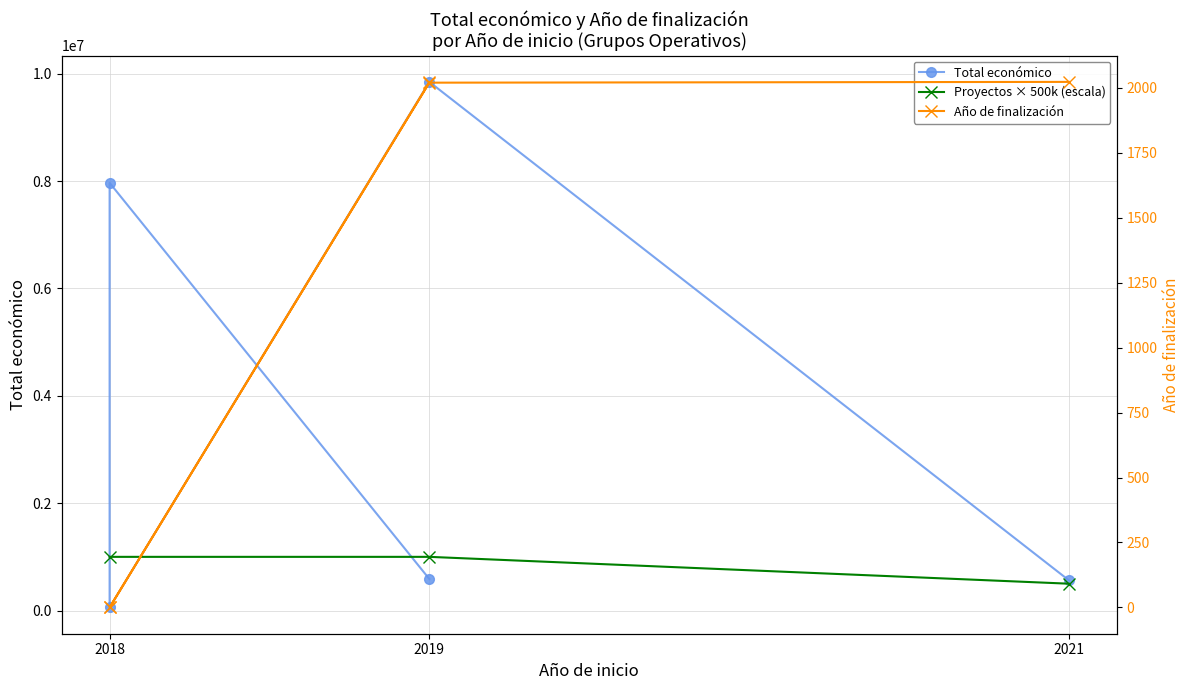

The Año de finalización series shows 2020 at 2019. True or false?

True